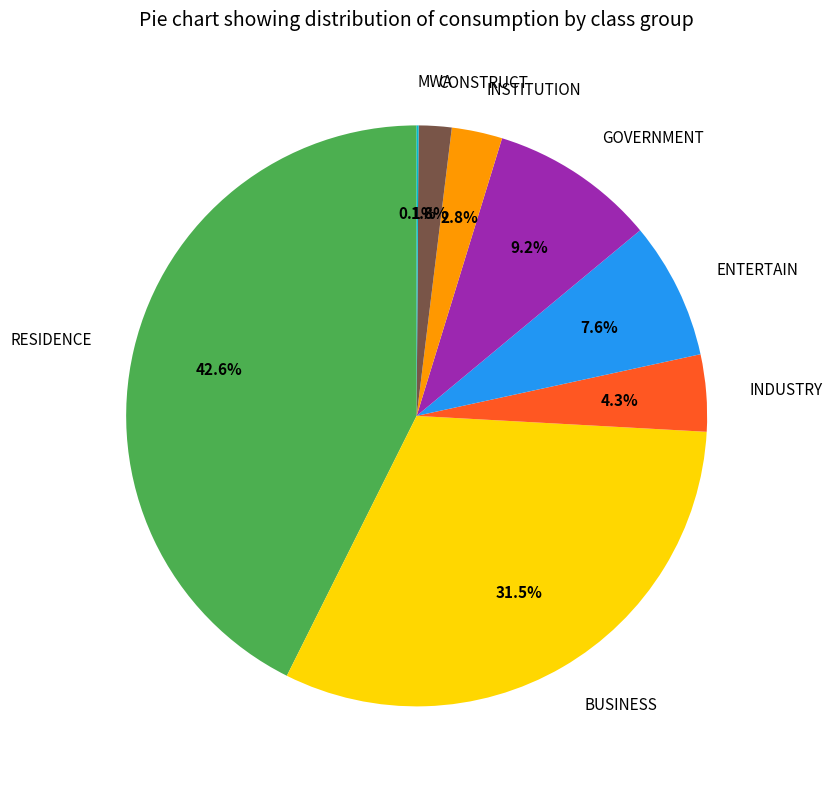

Combined, what portion of the pie is INSTITUTION and BUSINESS?

34.3%